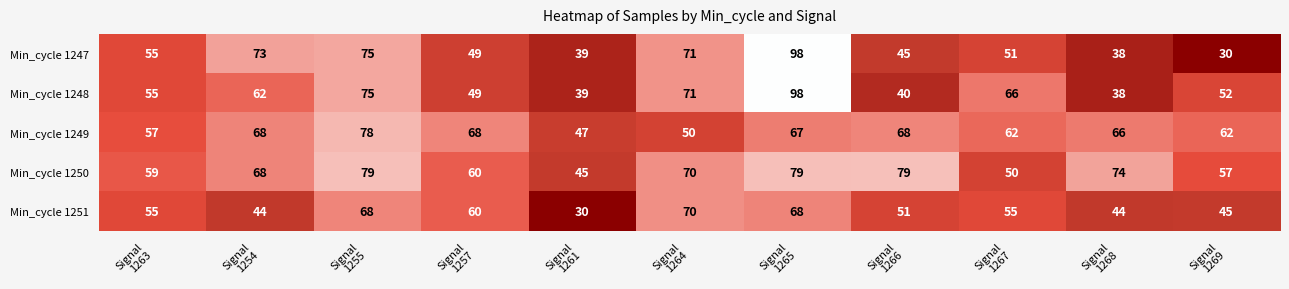

Which series has the largest total across all categories?

Min_cycle 1250